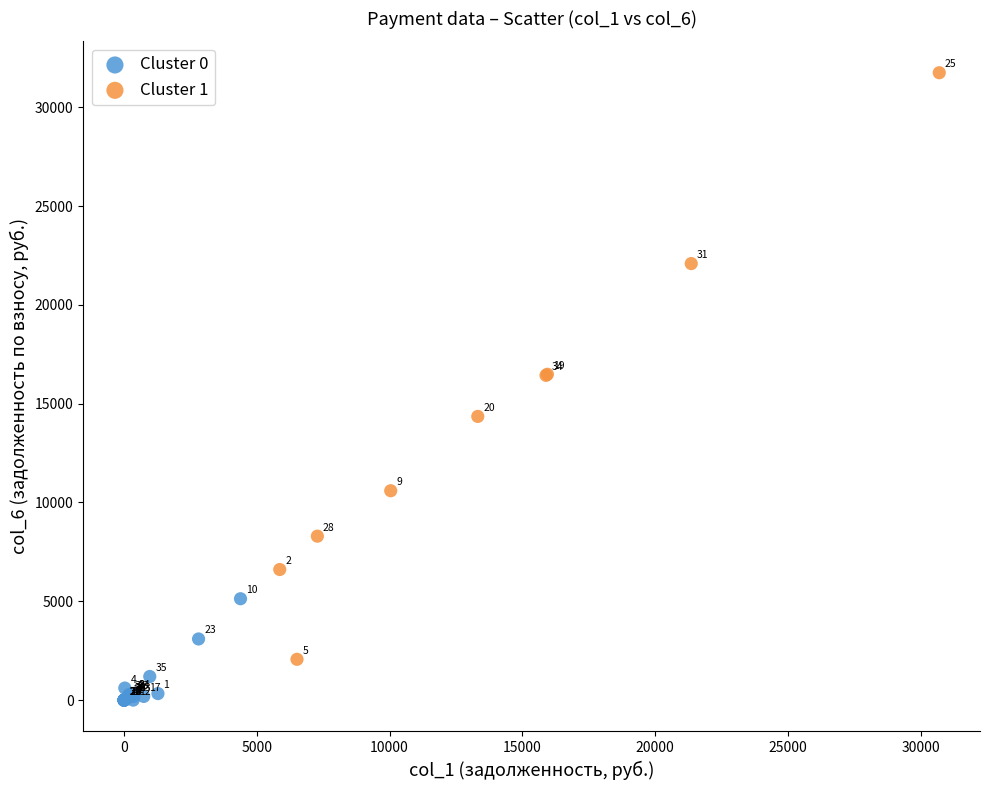

Which series has the largest Y range (max minus min)?

Cluster 1